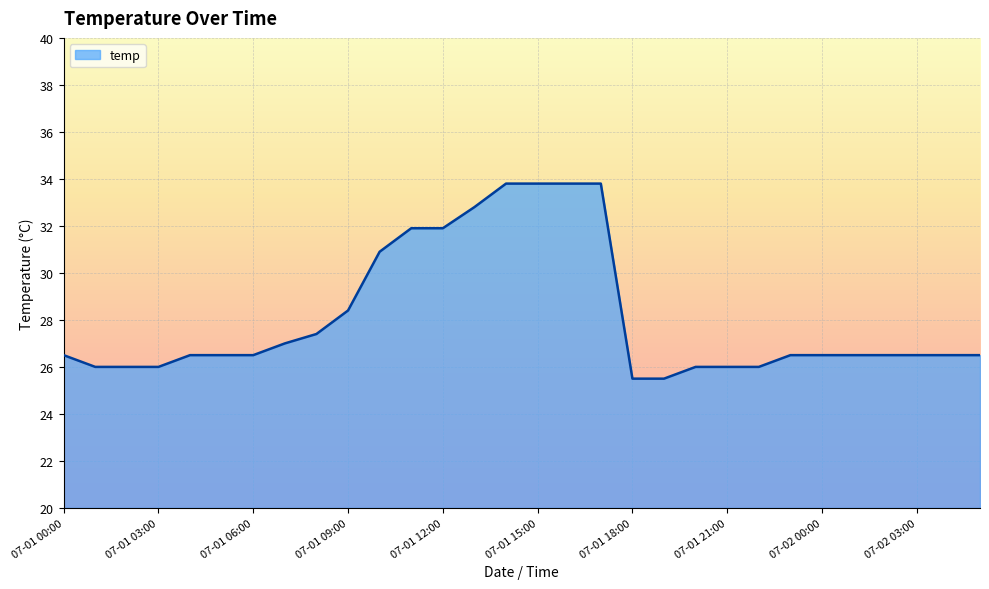

What is the difference between the maximum and minimum values?

8.3